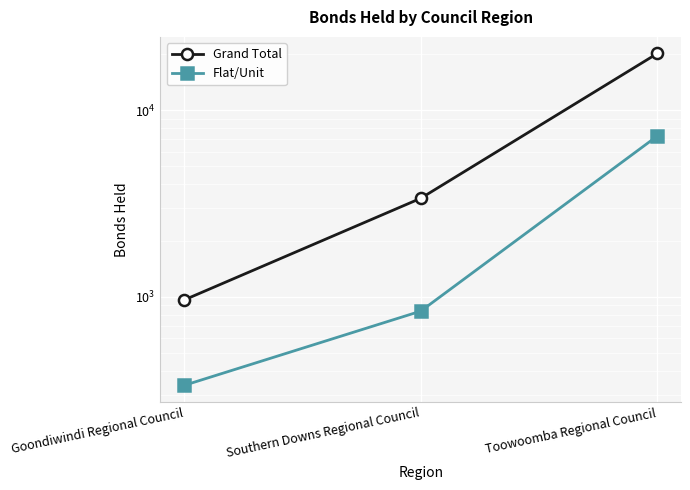

At which category does the chart reach its minimum across all series?

Goondiwindi Regional Council